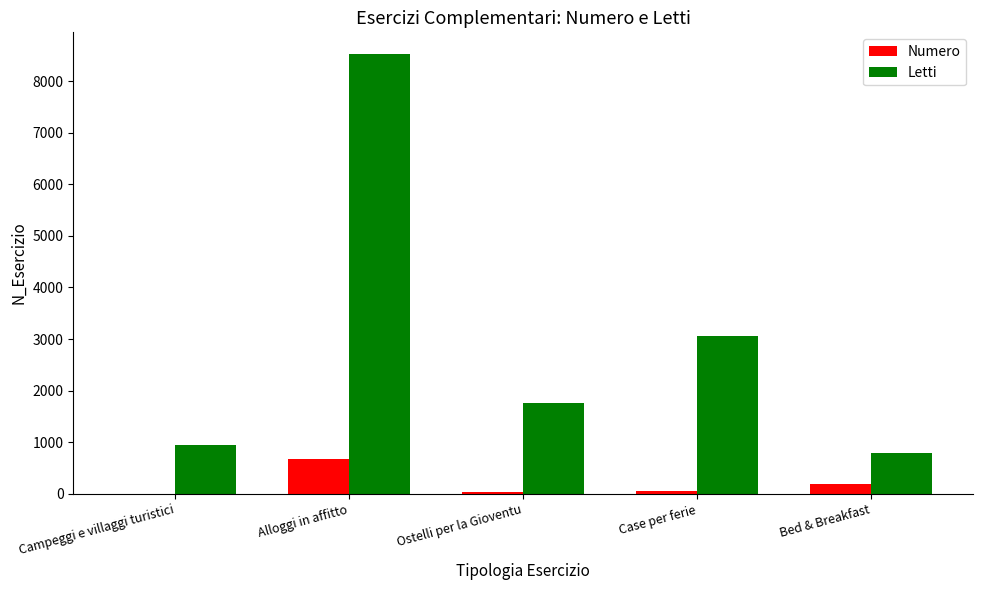

Is it true that Numero equals 1162 at Alloggi in affitto?

False